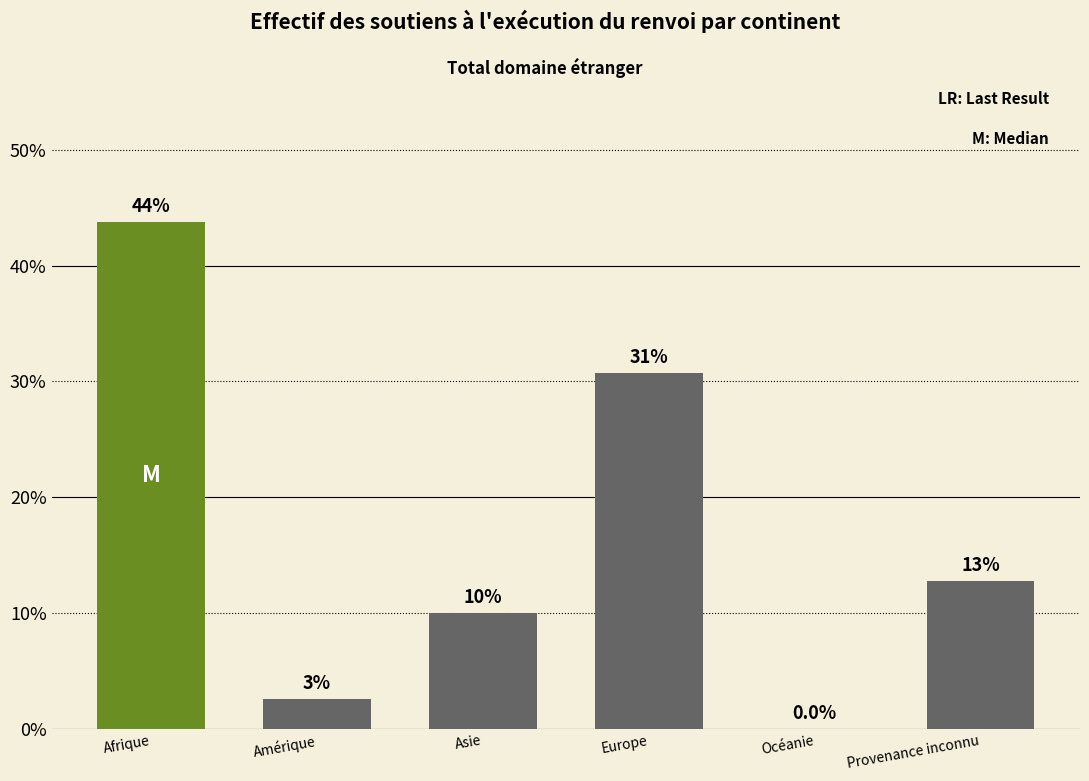

Are the bars horizontal?

No